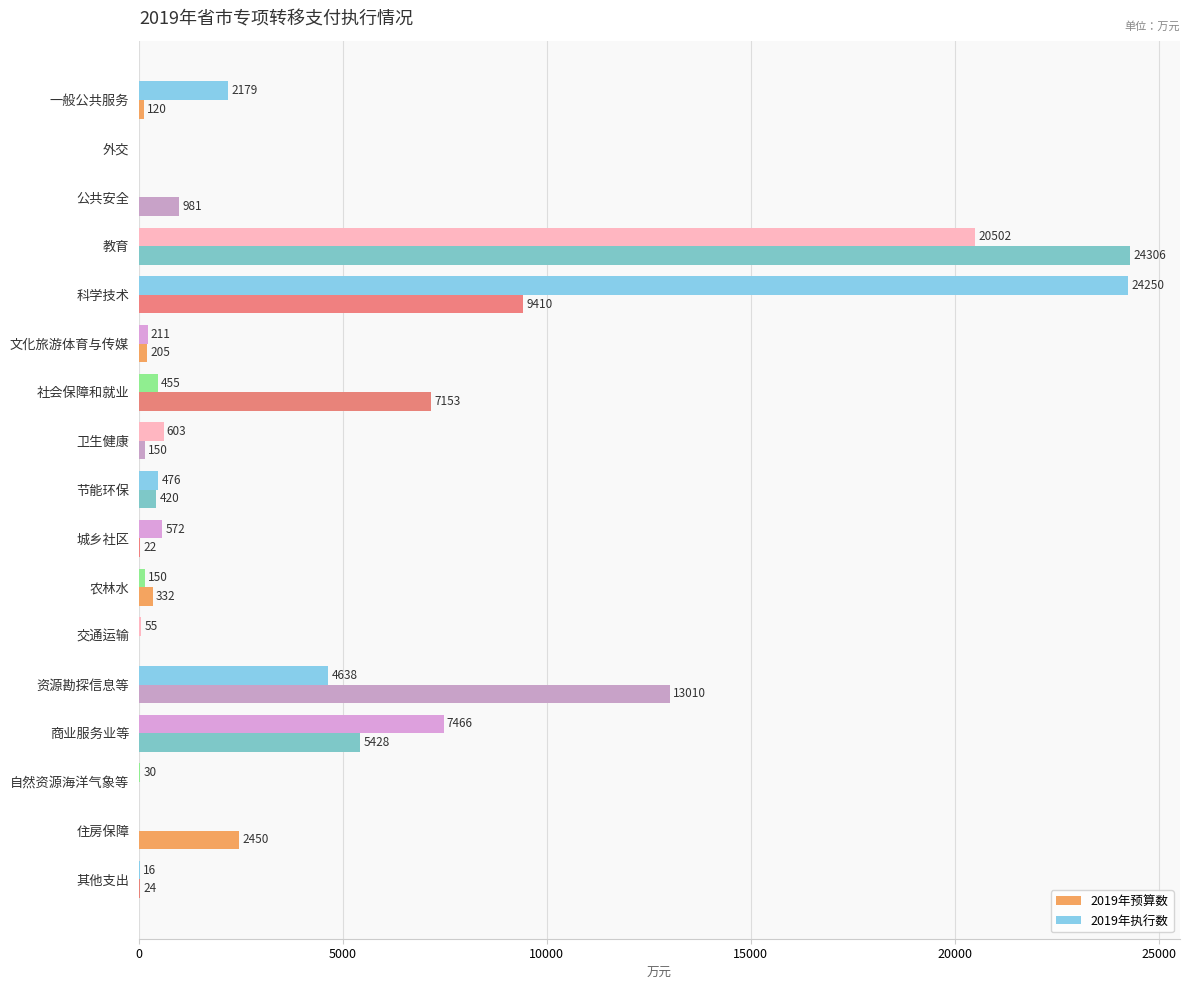

Count the number of data series in this chart.

2